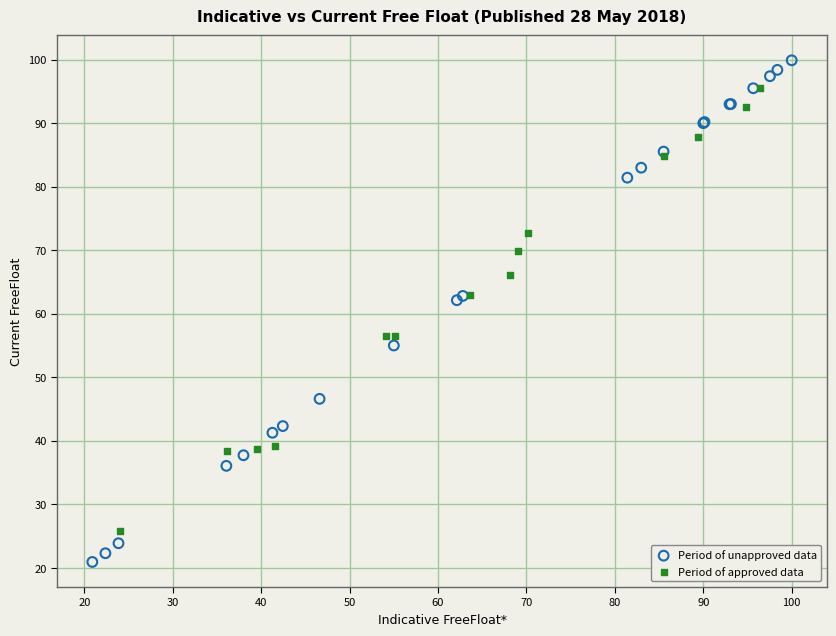

Which series has the widest spread of Y values?

Period of unapproved data